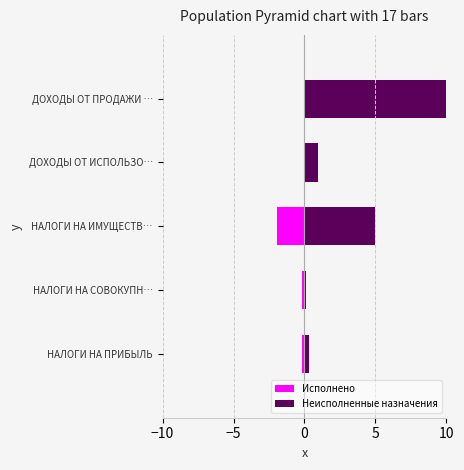

What is the difference between the Исполнено values at НАЛОГИ НА ИМУЩЕСТВ… and НАЛОГИ НА СОВОКУПН…?

1.8